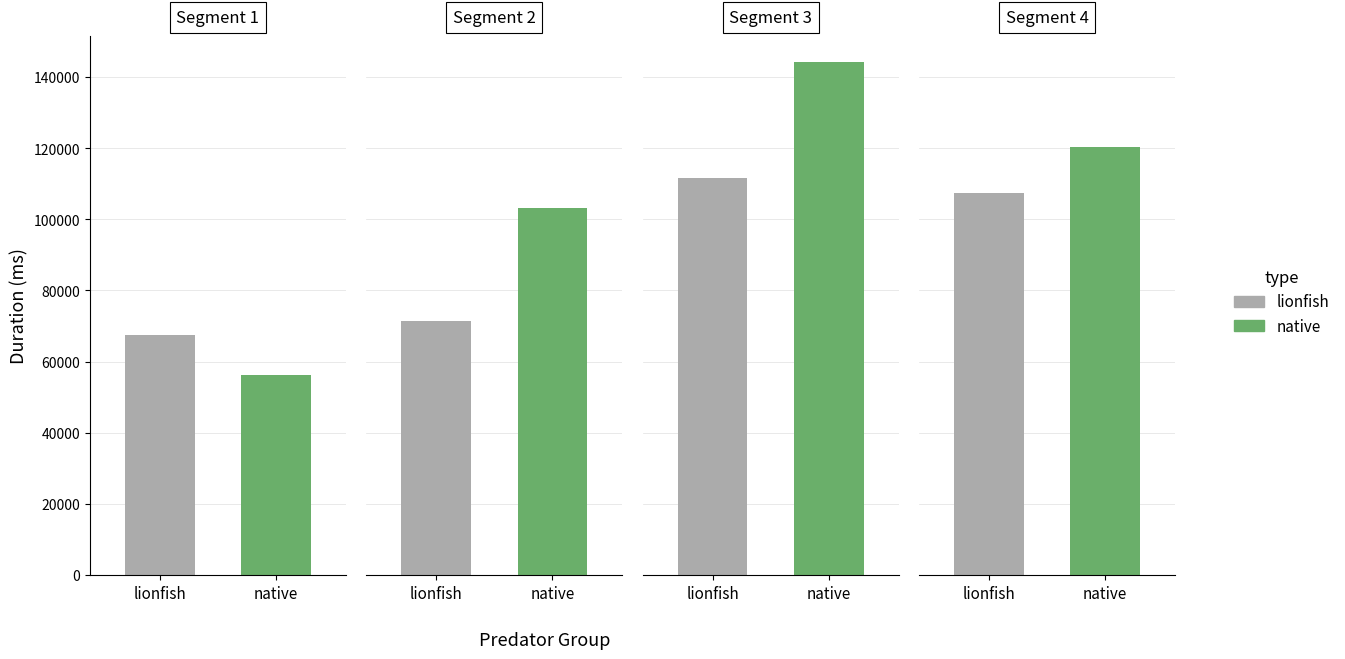

Reading left to right, what are all the values shown in this chart?

lionfish: 1=67493	2=71519	3=111646	4=107447
native: 1=56314	2=103206	3=144305	4=120374